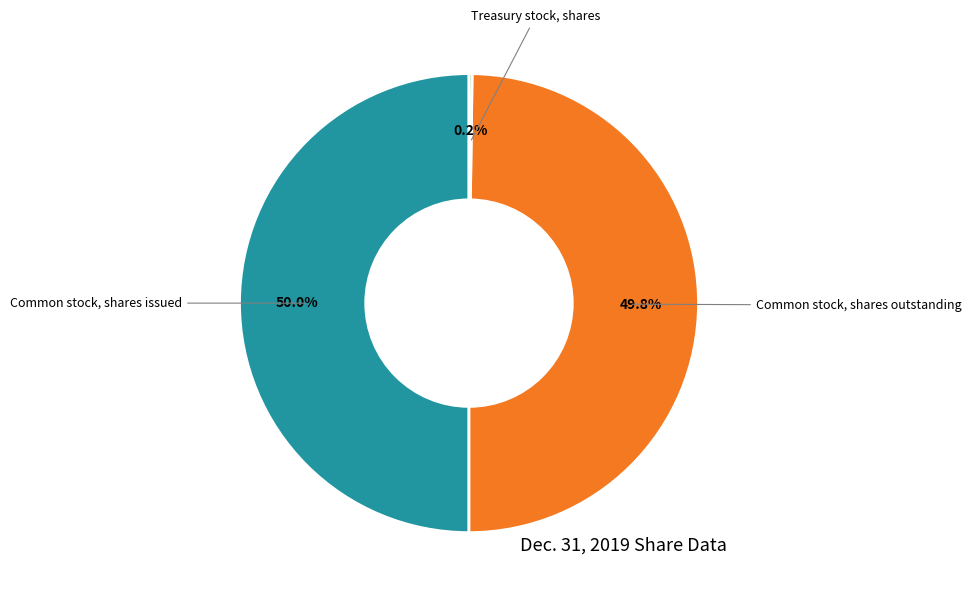

Combined, what portion of the pie is Common stock, shares issued and Common stock, shares outstanding?

99.8%